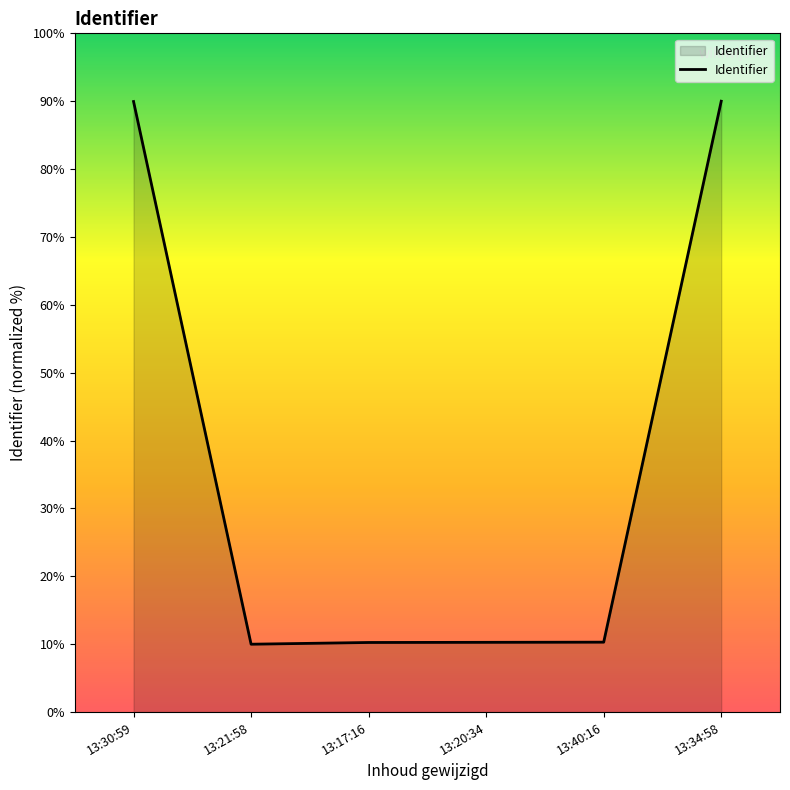

What is the change in value from 13:30:59 to 13:17:16?

-79.7